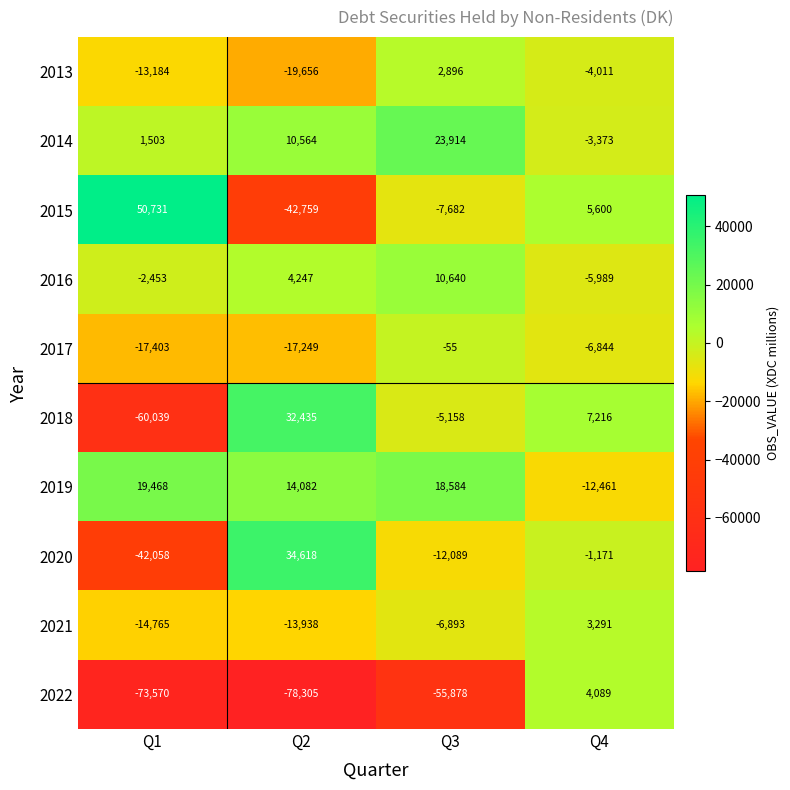

Rank the series by their maximum value, from highest to lowest.

2015, 2020, 2018, 2014, 2019, 2016, 2022, 2021, 2013, 2017